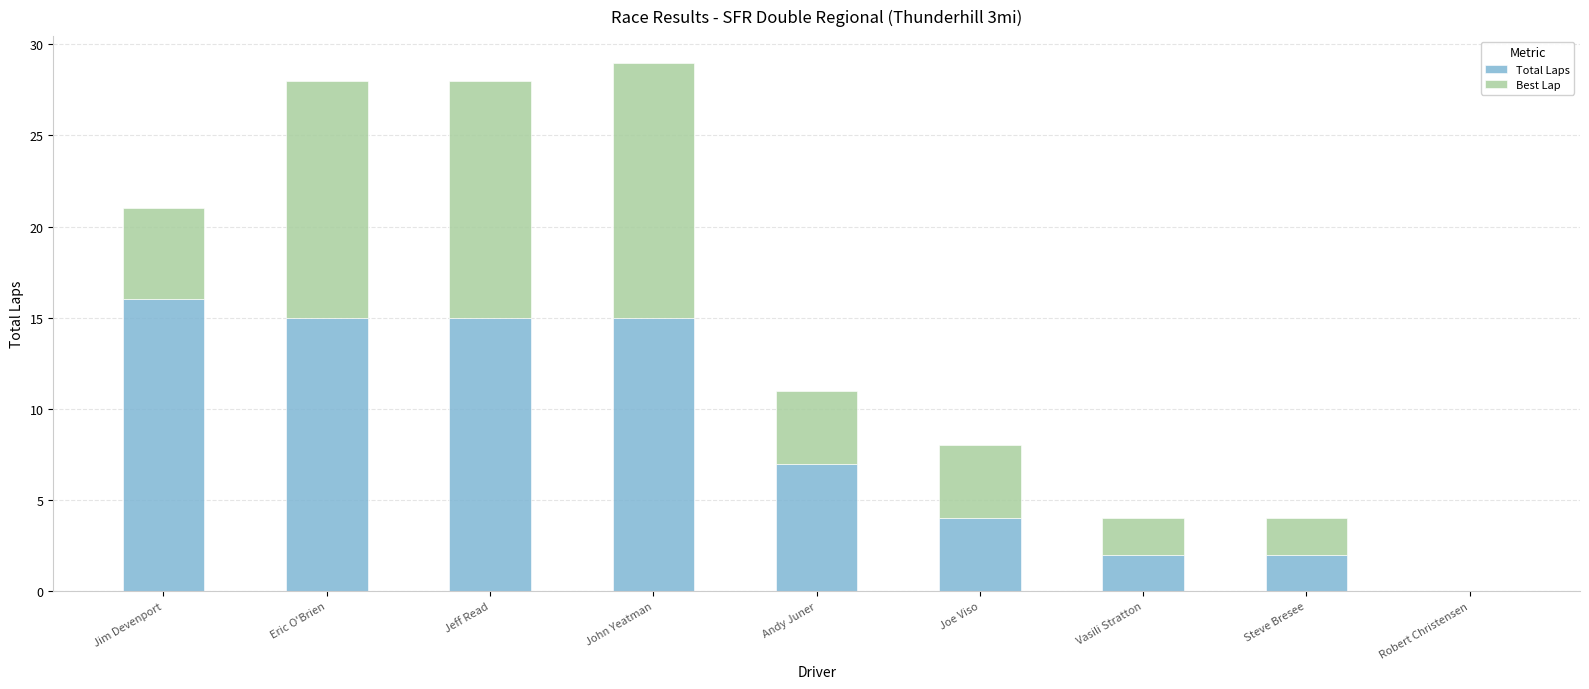

Reading right to left, transcribe the values for Total Laps.

Robert Christensen=0	Steve Bresee=2	Vasili Stratton=2	Joe Viso=4	Andy Juner=7	John Yeatman=15	Jeff Read=15	Eric O'Brien=15	Jim Devenport=16